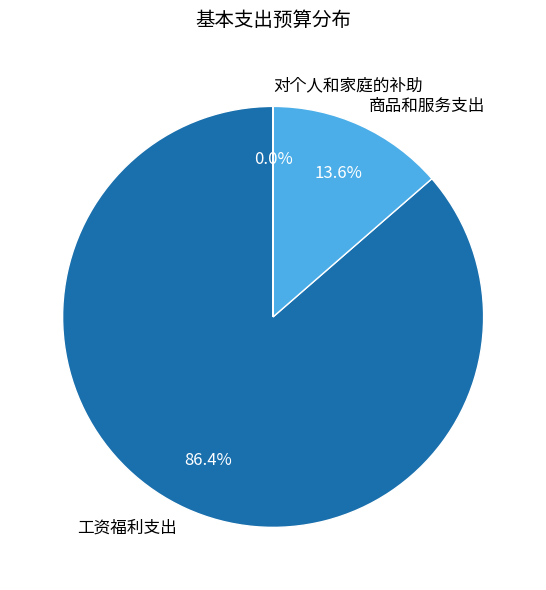

The 工资福利支出 slice represents 99% of the pie. True or false?

False